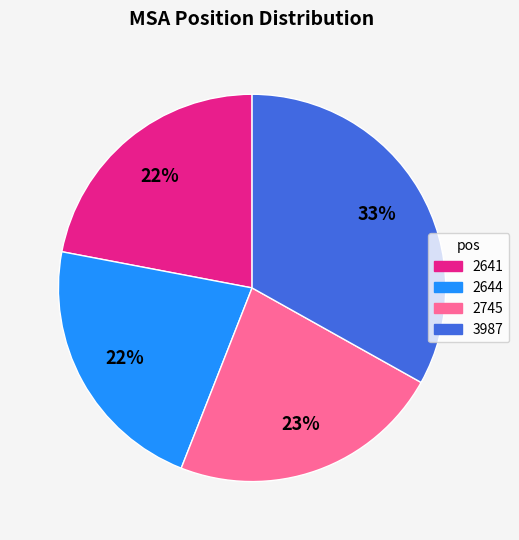

How many slices are in this pie chart?

4